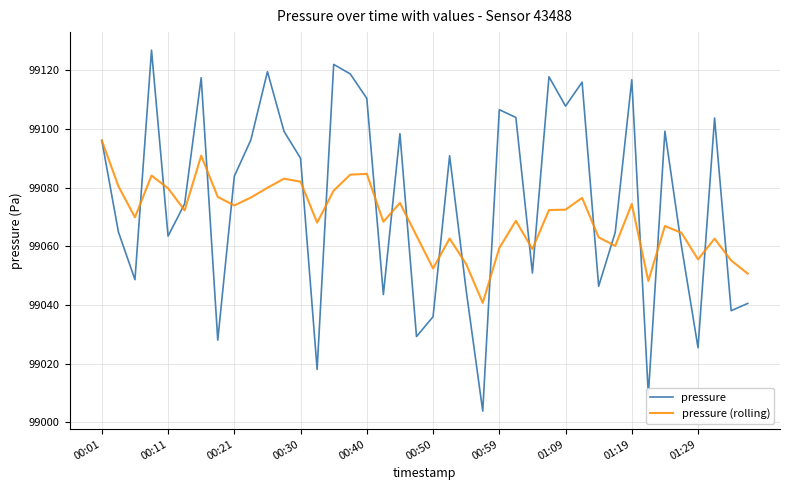

Which series has the widest spread of values?

pressure